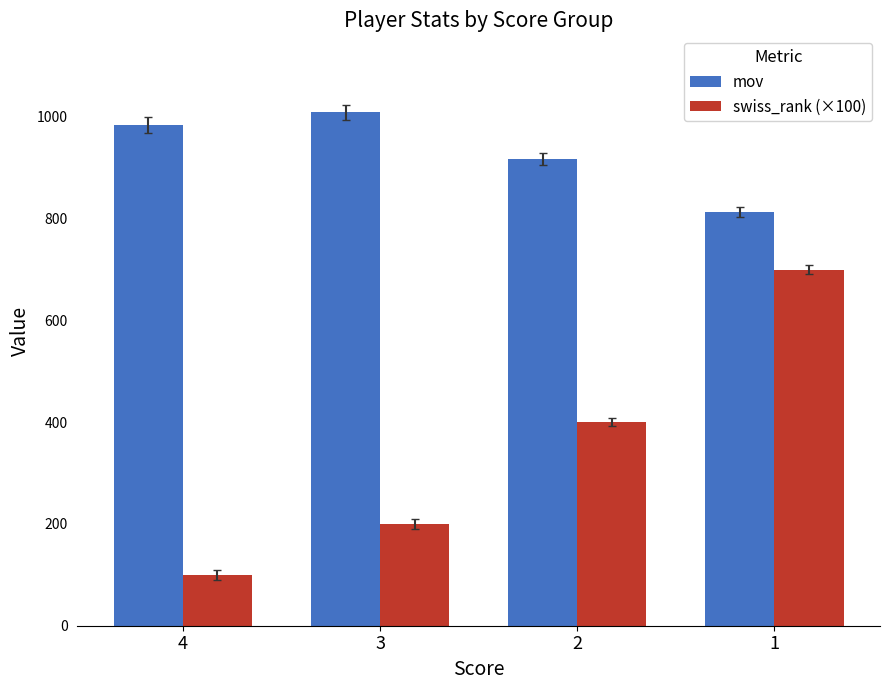

Count the swiss_rank (×100) values in the range 200 to 700.

3